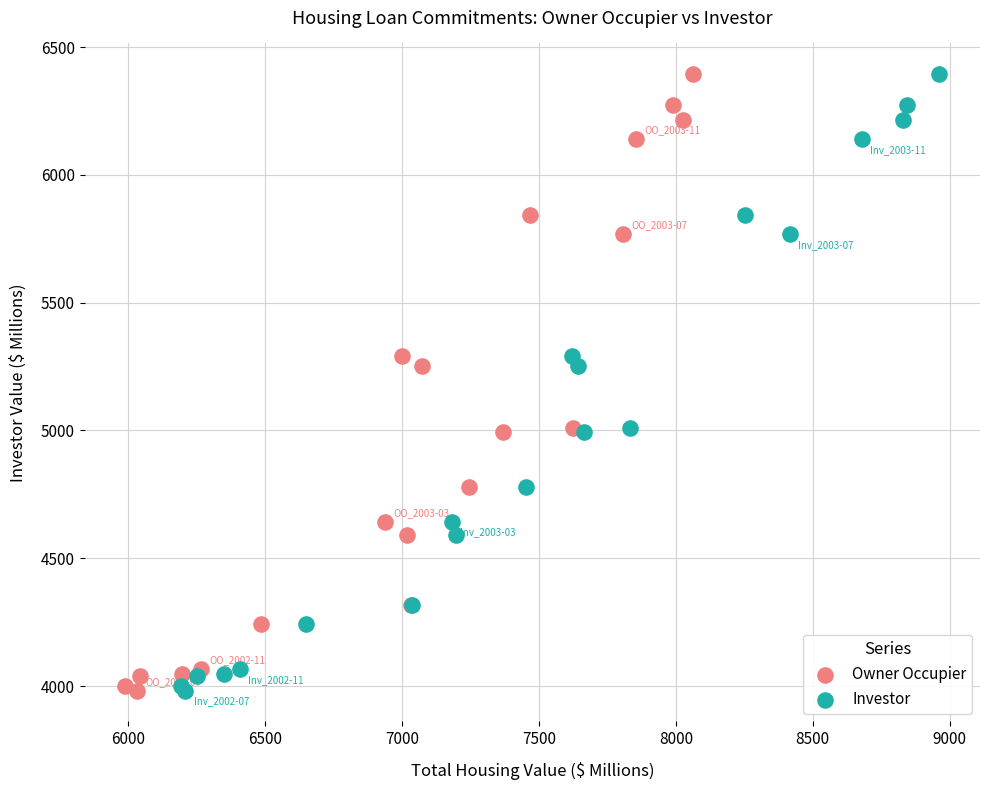

What are all the series names shown in the legend?

Owner Occupier, Investor